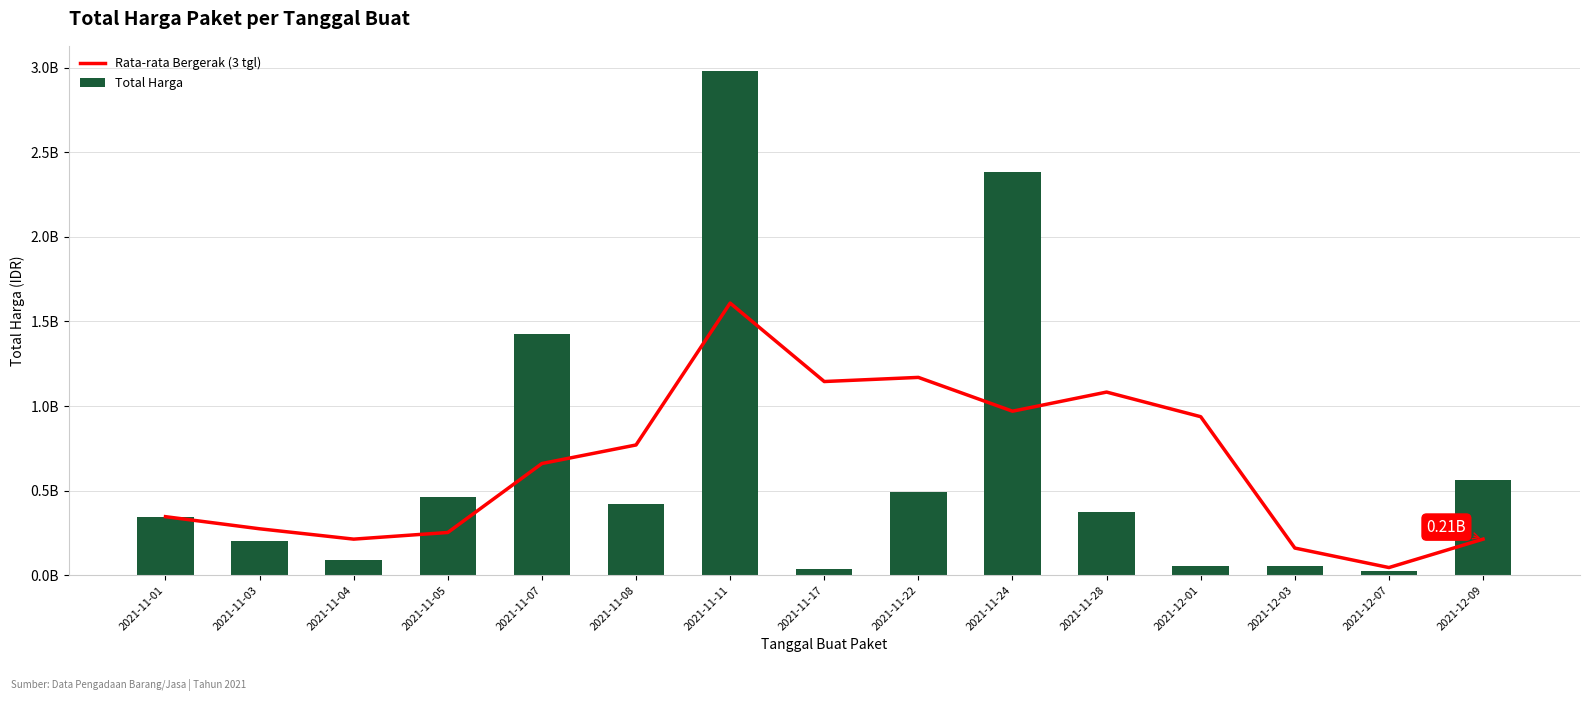

How many distinct data groups are displayed?

2